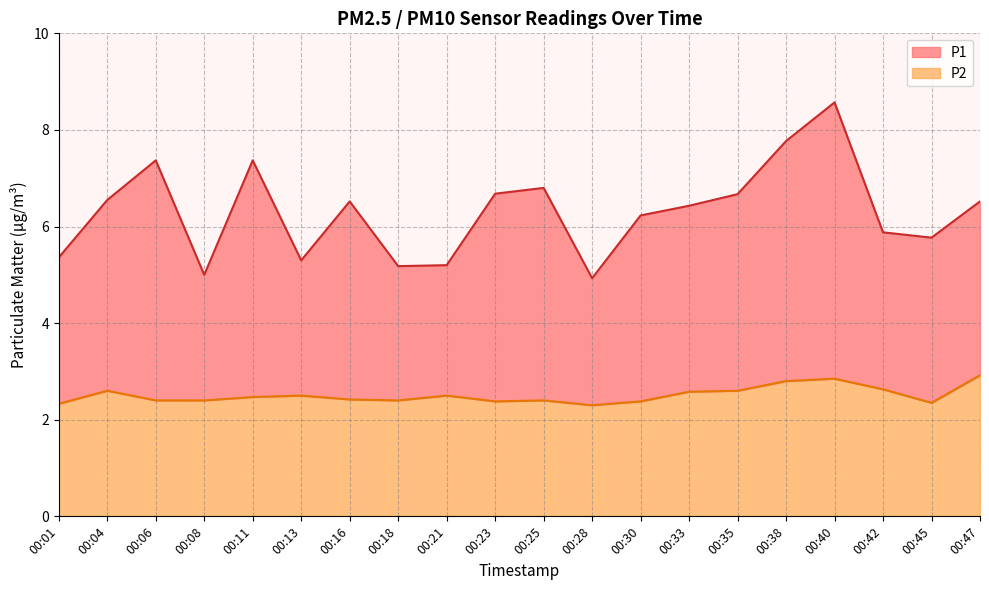

Which label corresponds to the largest value in the chart?

00:40